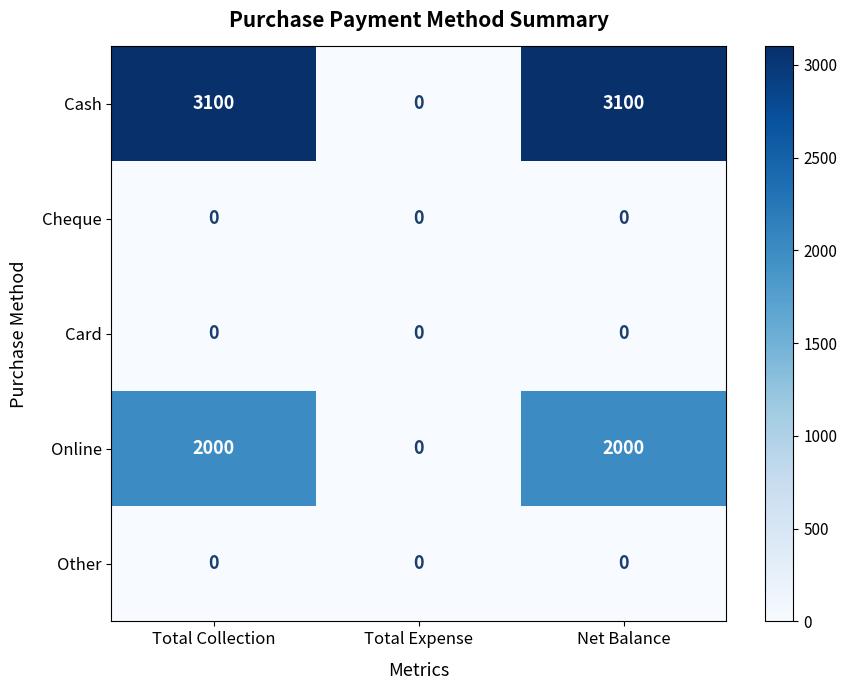

Which series changed the most between Total Expense and Net Balance?

Cash